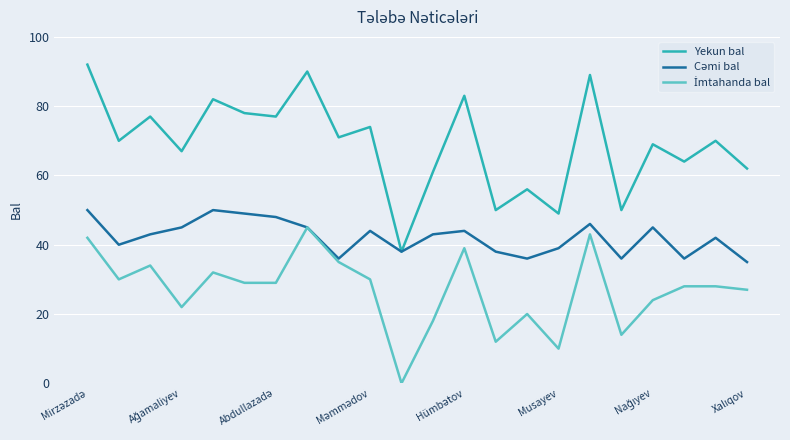

Is this an area chart (filled region under the line)?

No